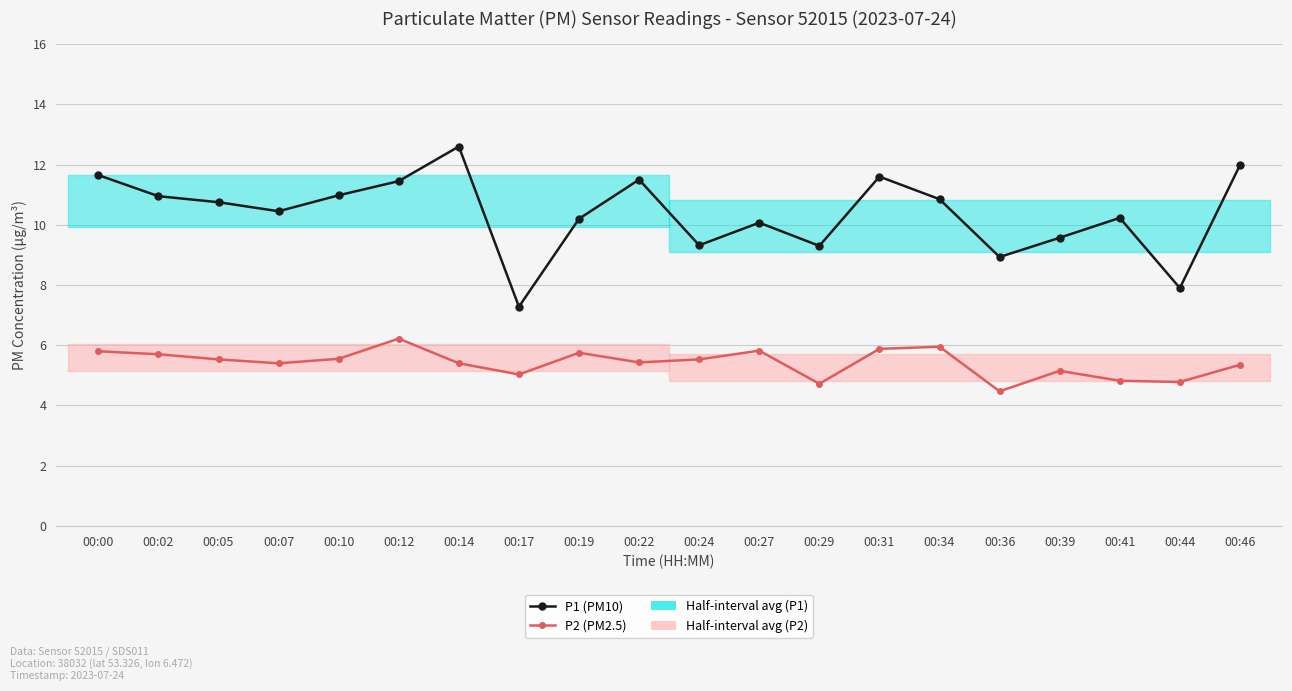

True or false: P2 (PM2.5) and P1 (PM10) cross at least once.

False